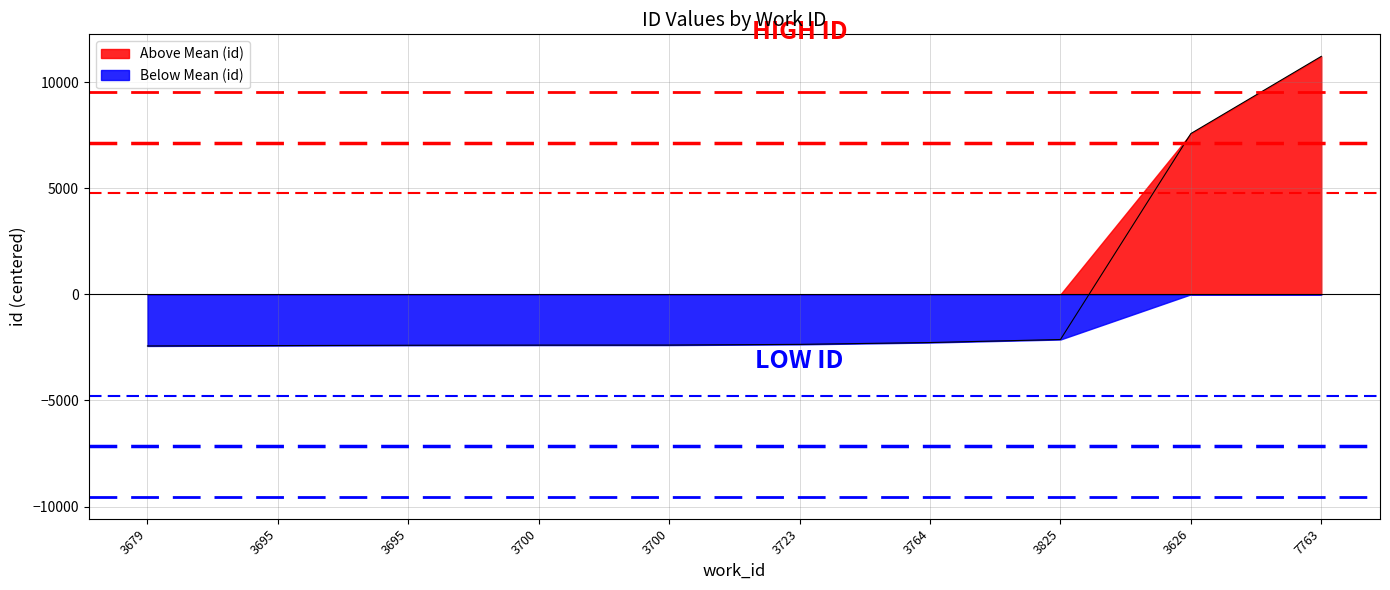

Is it true that the value at 3700 is -1303.9?

False